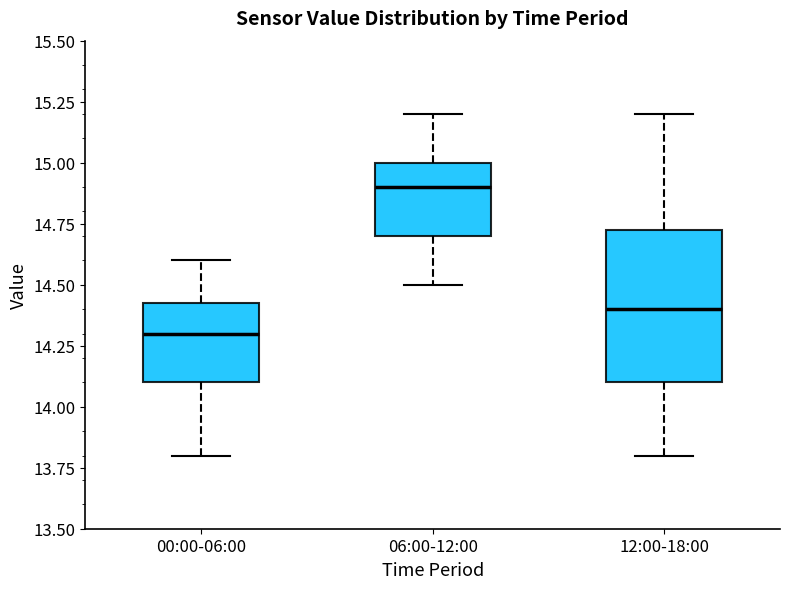

Reading left to right, transcribe this box plot: for each box, give where its median line is, the range the box spans, and where its two whiskers end, as read against the y-axis. The values are not printed on the chart, so give them approximately, as read against the axis.

00:00-06:00: median 14.30, box 14.10 to 14.45, whiskers 13.80 to 14.60
06:00-12:00: median 14.90, box 14.70 to 15.00, whiskers 14.50 to 15.20
12:00-18:00: median 14.40, box 14.10 to 14.75, whiskers 13.80 to 15.20